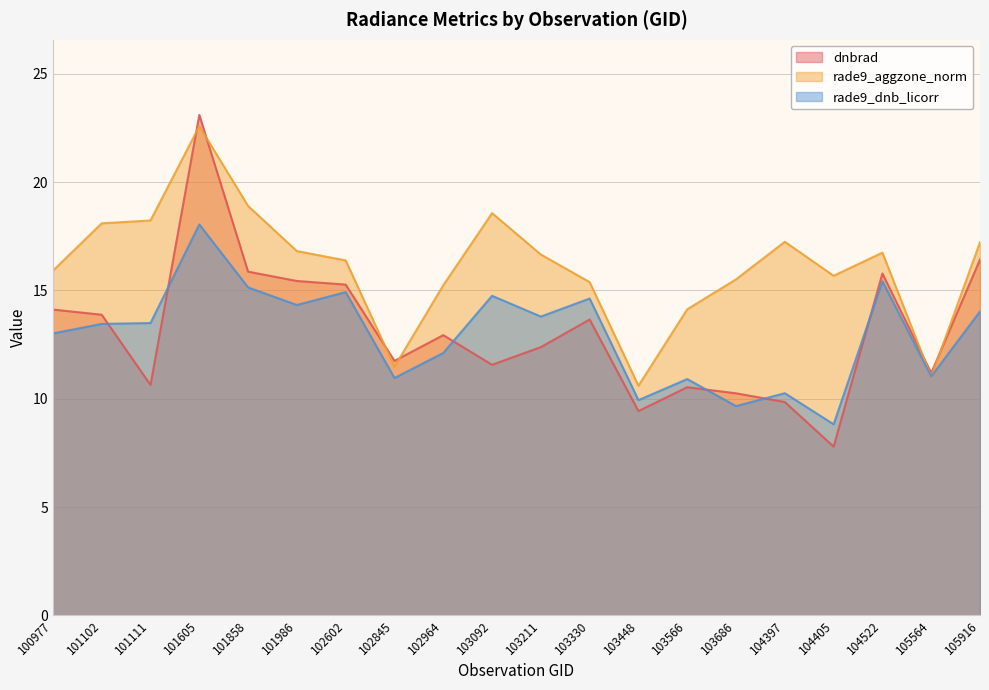

Which series has the widest spread of values?

dnbrad